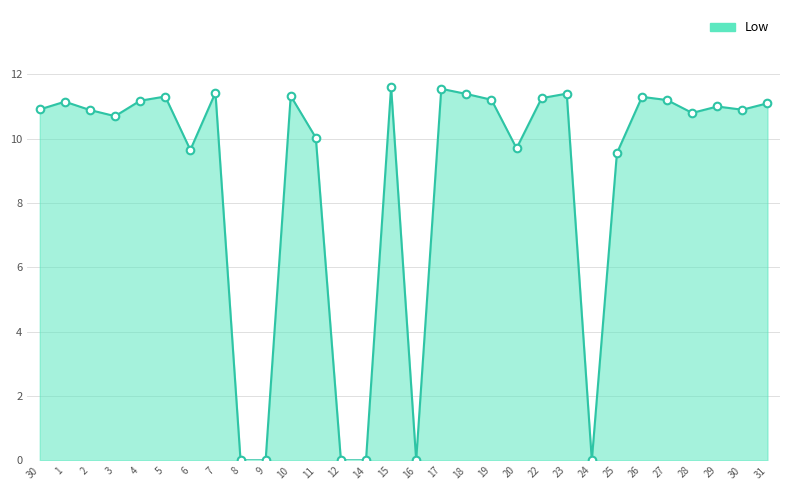

What is the change in value from 23 to 27?

-0.2